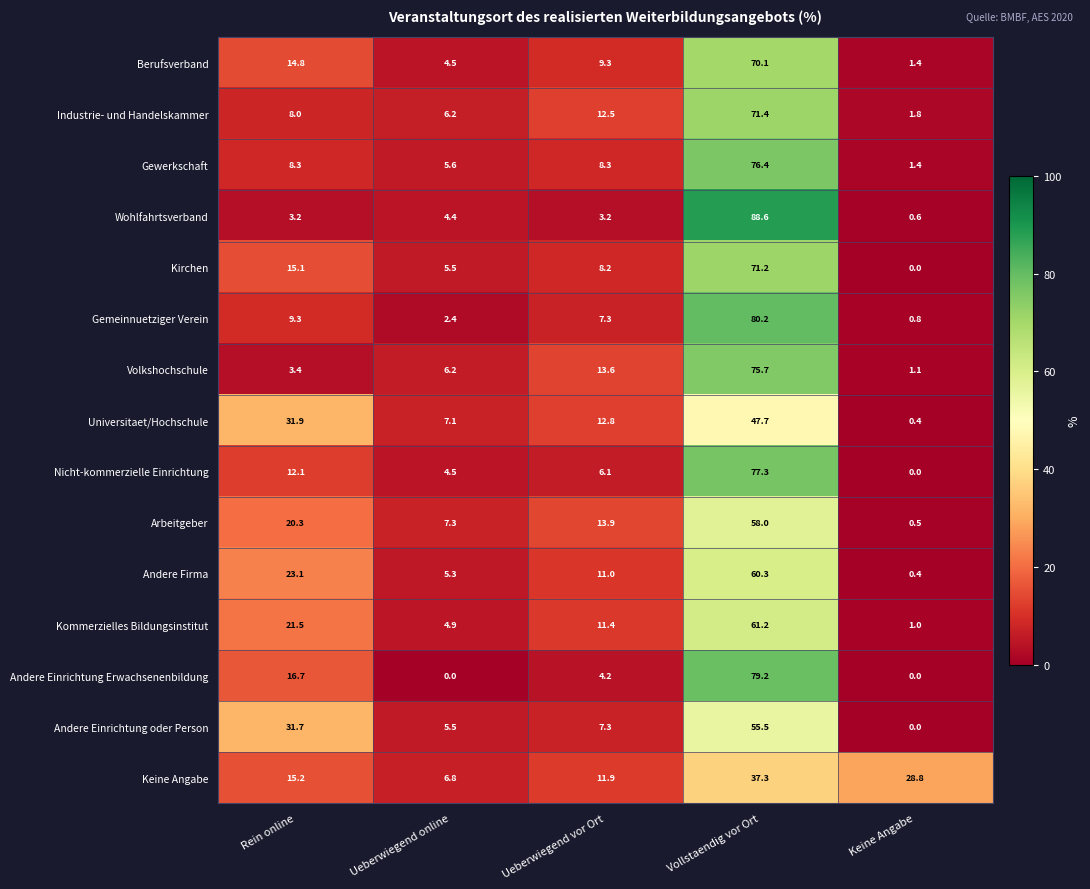

Which series changed the most between Rein online and Keine Angabe?

Andere Einrichtung oder Person